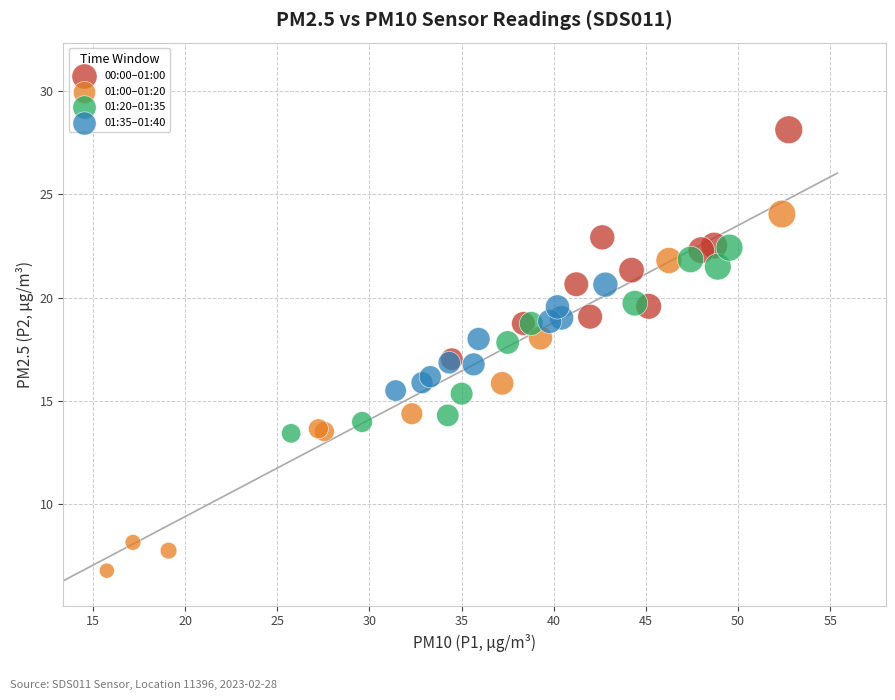

What are all the series names shown in the legend?

00:00–01:00, 01:00–01:20, 01:20–01:35, 01:35–01:40